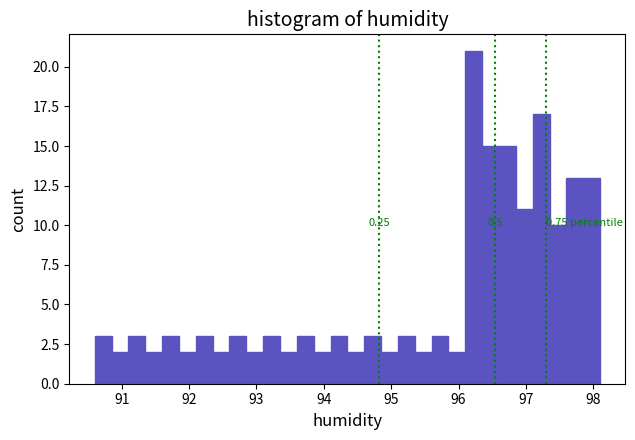

Read against the x-axis, roughly where is the centre of the tallest bar?

96.2